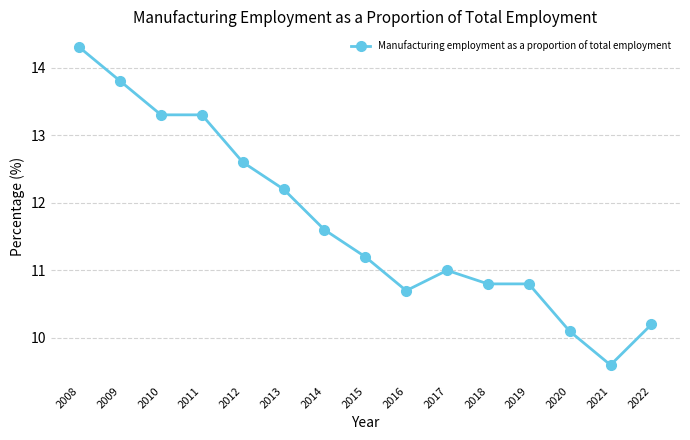

What is the approximate value at 2016?

10.7